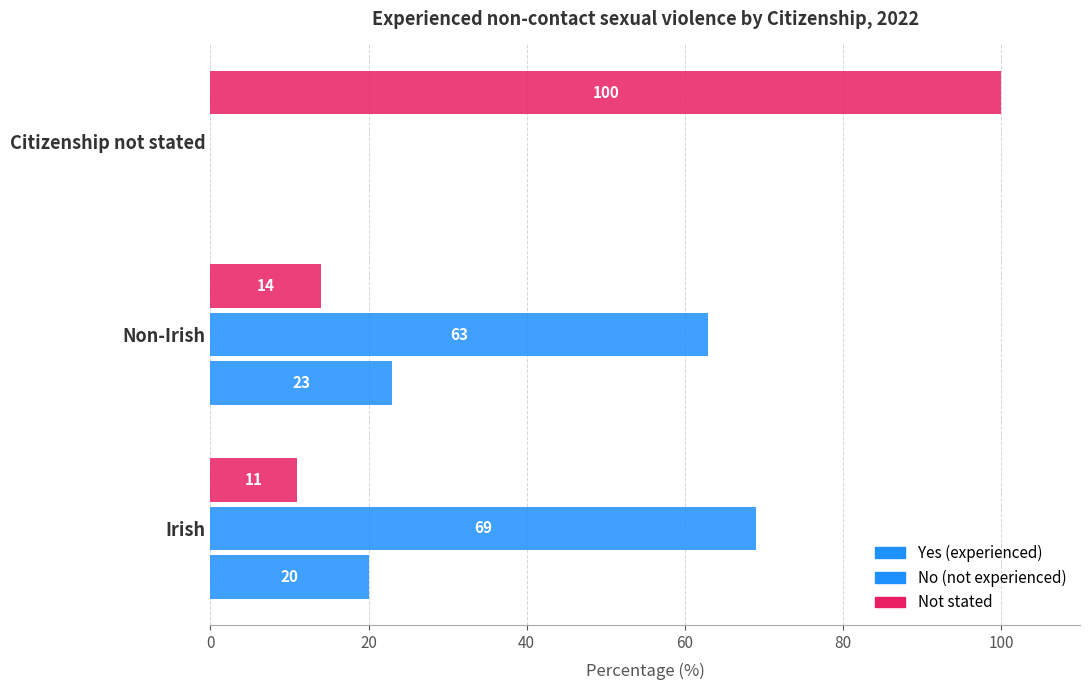

Reading right to left, list all the values displayed in this chart.

Yes: 0	23	20
No: 0	63	69
Not stated: 100	14	11